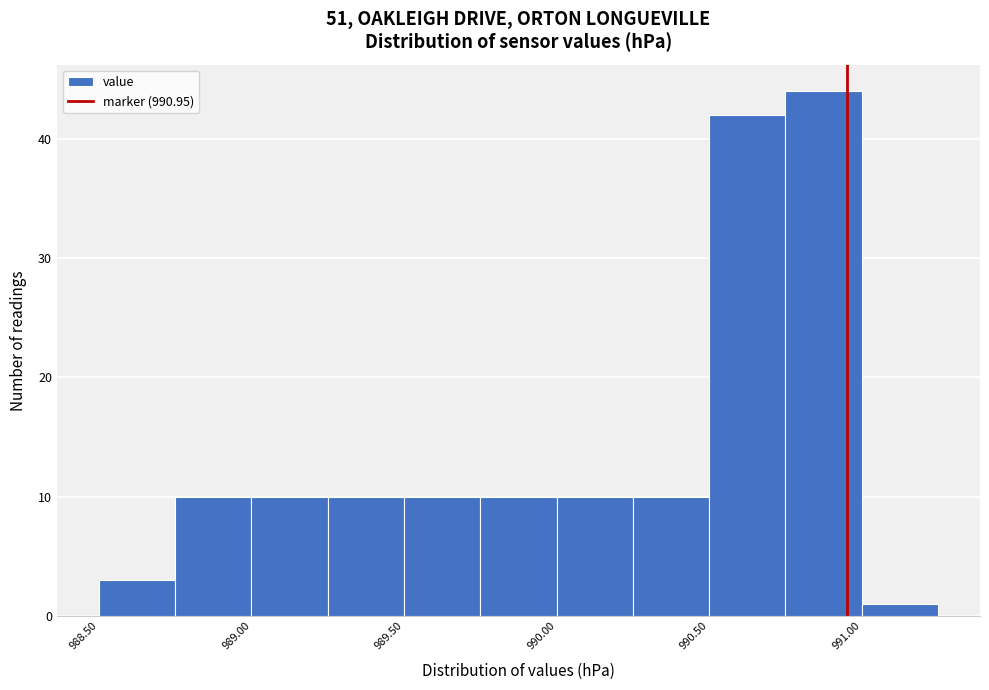

Reading left to right, list every bar in this chart as the range it spans on the x-axis followed by its height. The values are not printed on the chart, so give them approximately, as read against the axis.

988.50 to 988.75: 3
988.75 to 989.00: 10
989.00 to 989.25: 10
989.25 to 989.50: 10
989.50 to 989.75: 10
989.75 to 990.00: 10
990.00 to 990.25: 10
990.25 to 990.50: 10
990.50 to 990.75: 42
990.75 to 991.00: 44
991.00 to 991.25: 1